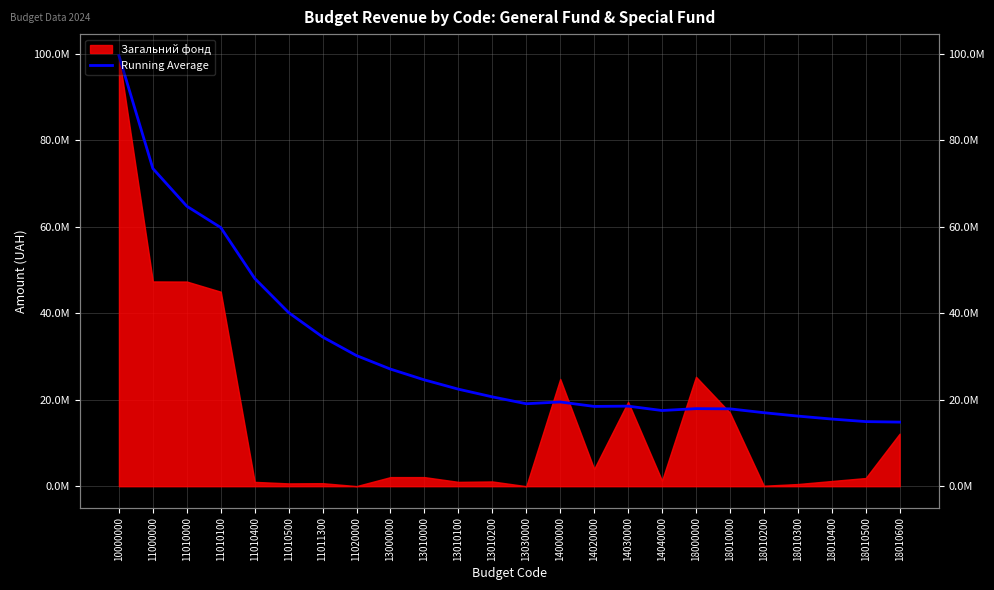

At which category does the data reach its first local peak?

14000000